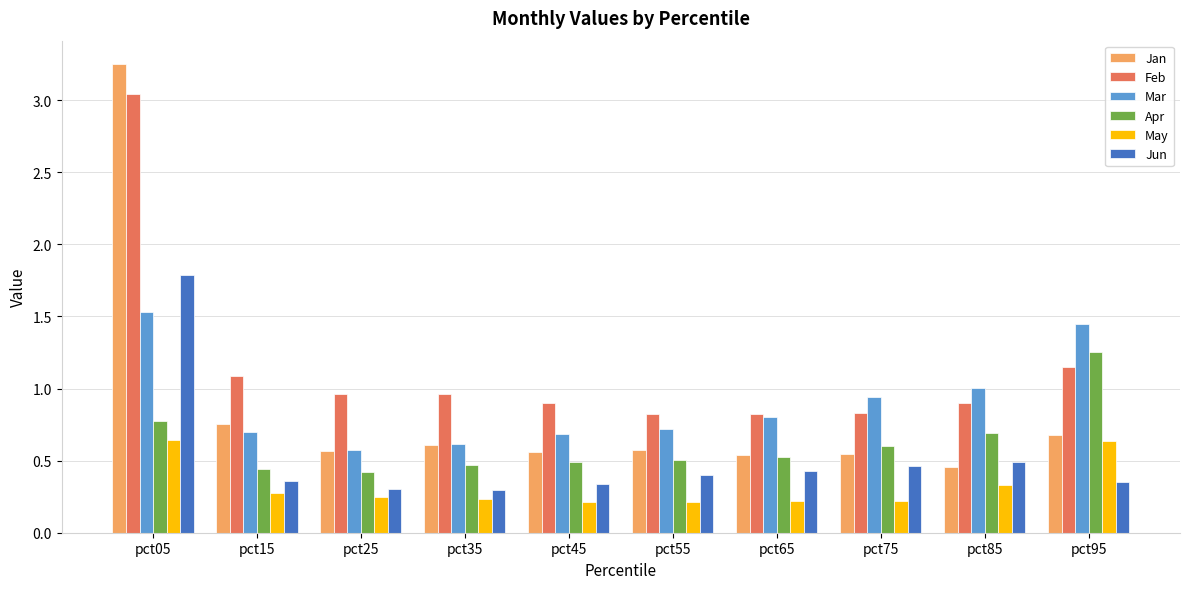

What are all the series names shown in the legend?

Jan, Feb, Mar, Apr, May, Jun